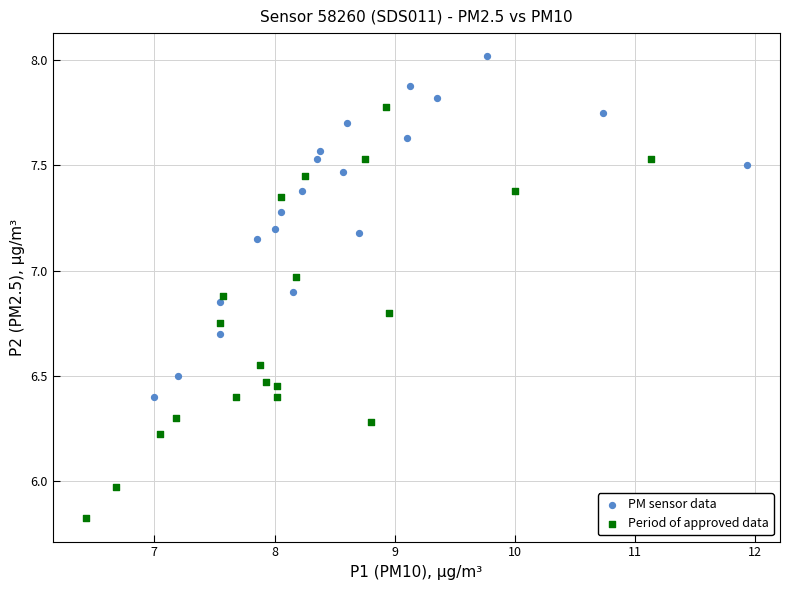

Which series reaches the maximum Y coordinate?

PM sensor data